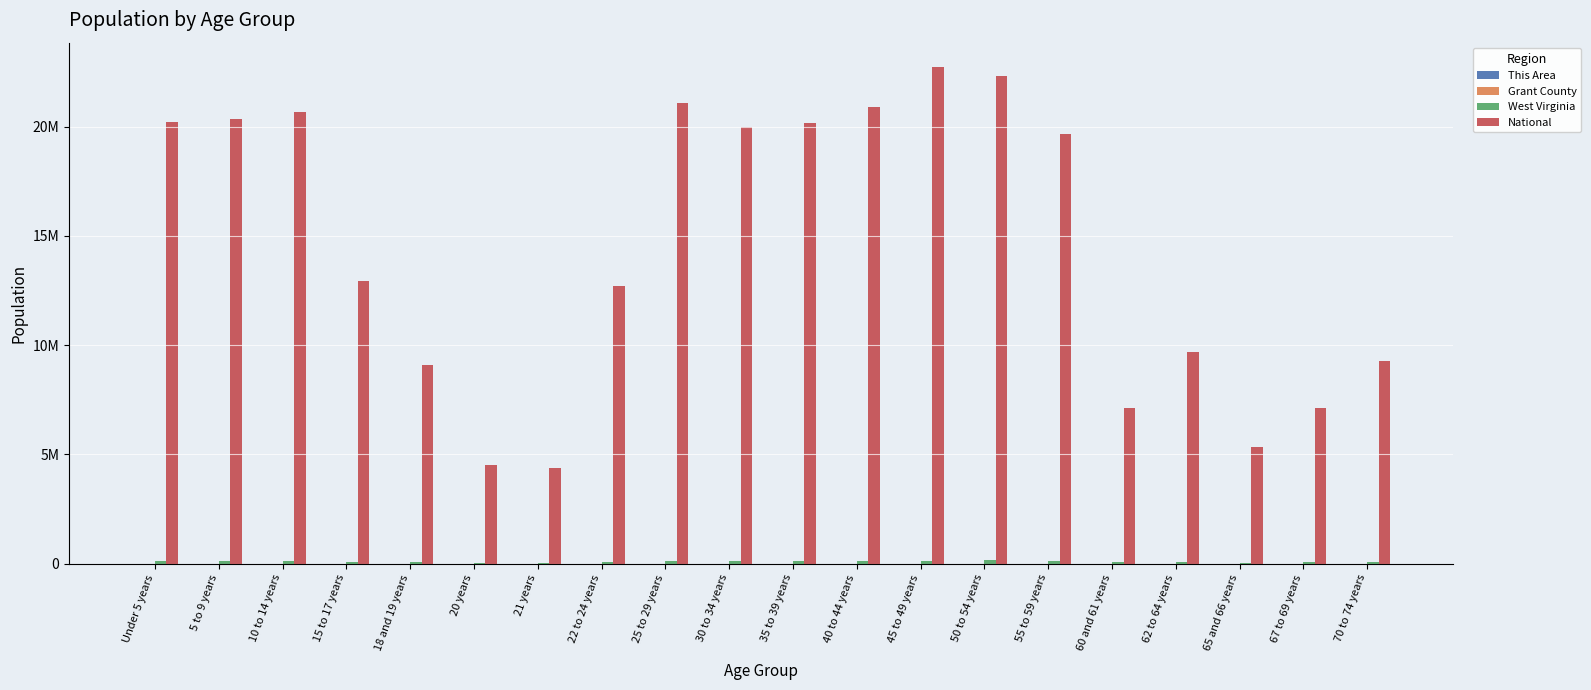

What is the sum of the Grant County values at 70 to 74 years and 10 to 14 years?

1286